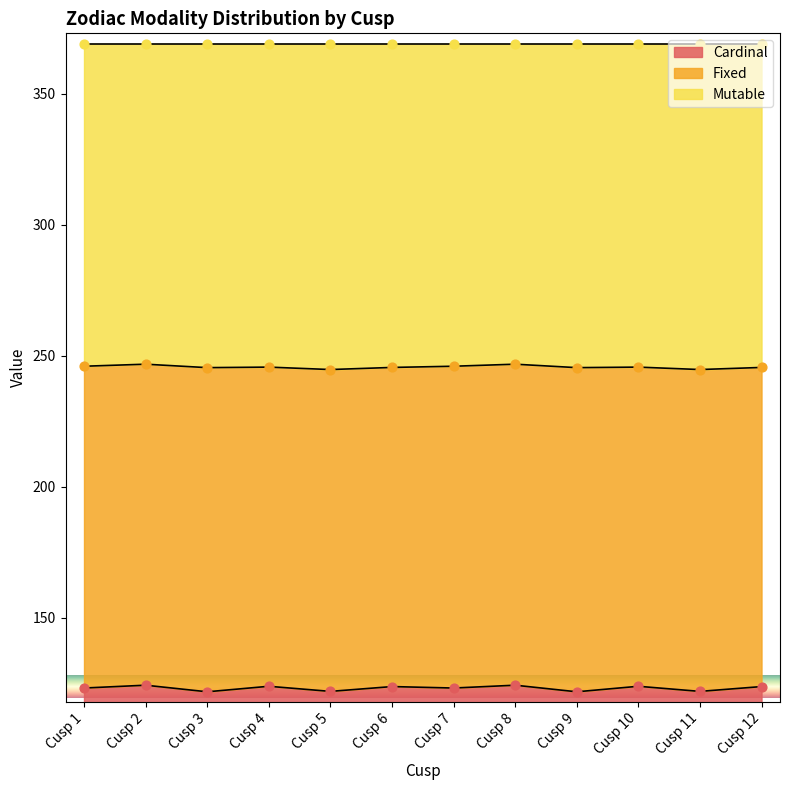

Which series has the widest spread of Y values?

Cardinal